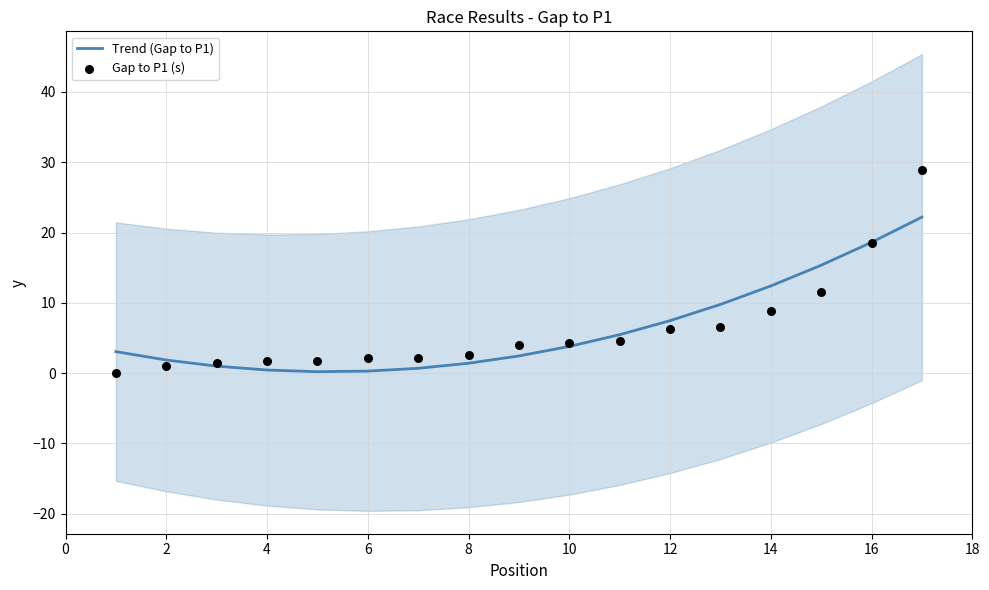

Which series contains the lowest Y value?

Gap to P1 (s)